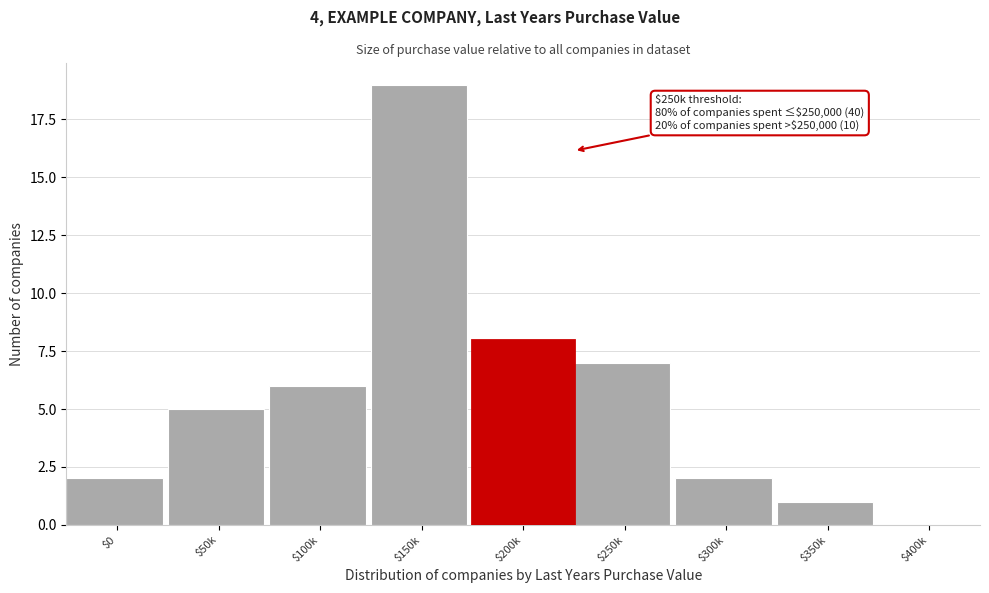

The value at $50k is 5. True or false?

True